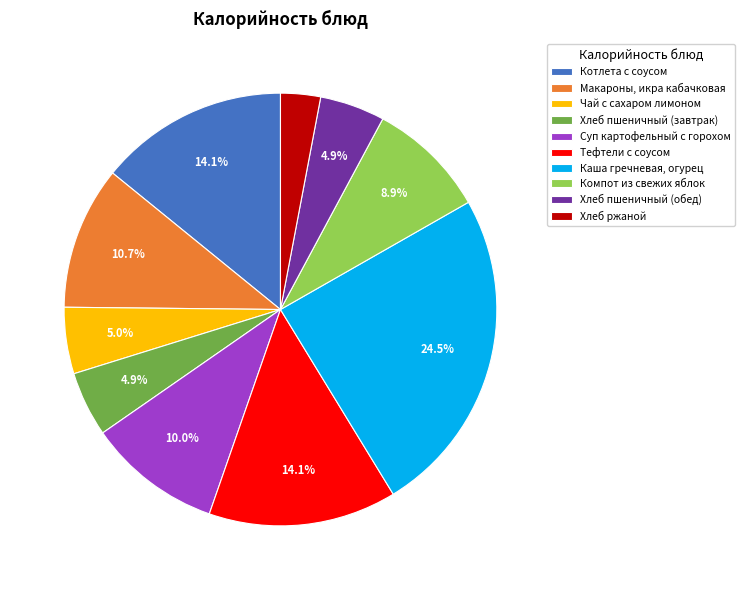

What percentage is NOT represented by Каша гречневая, огурец?

75.5%